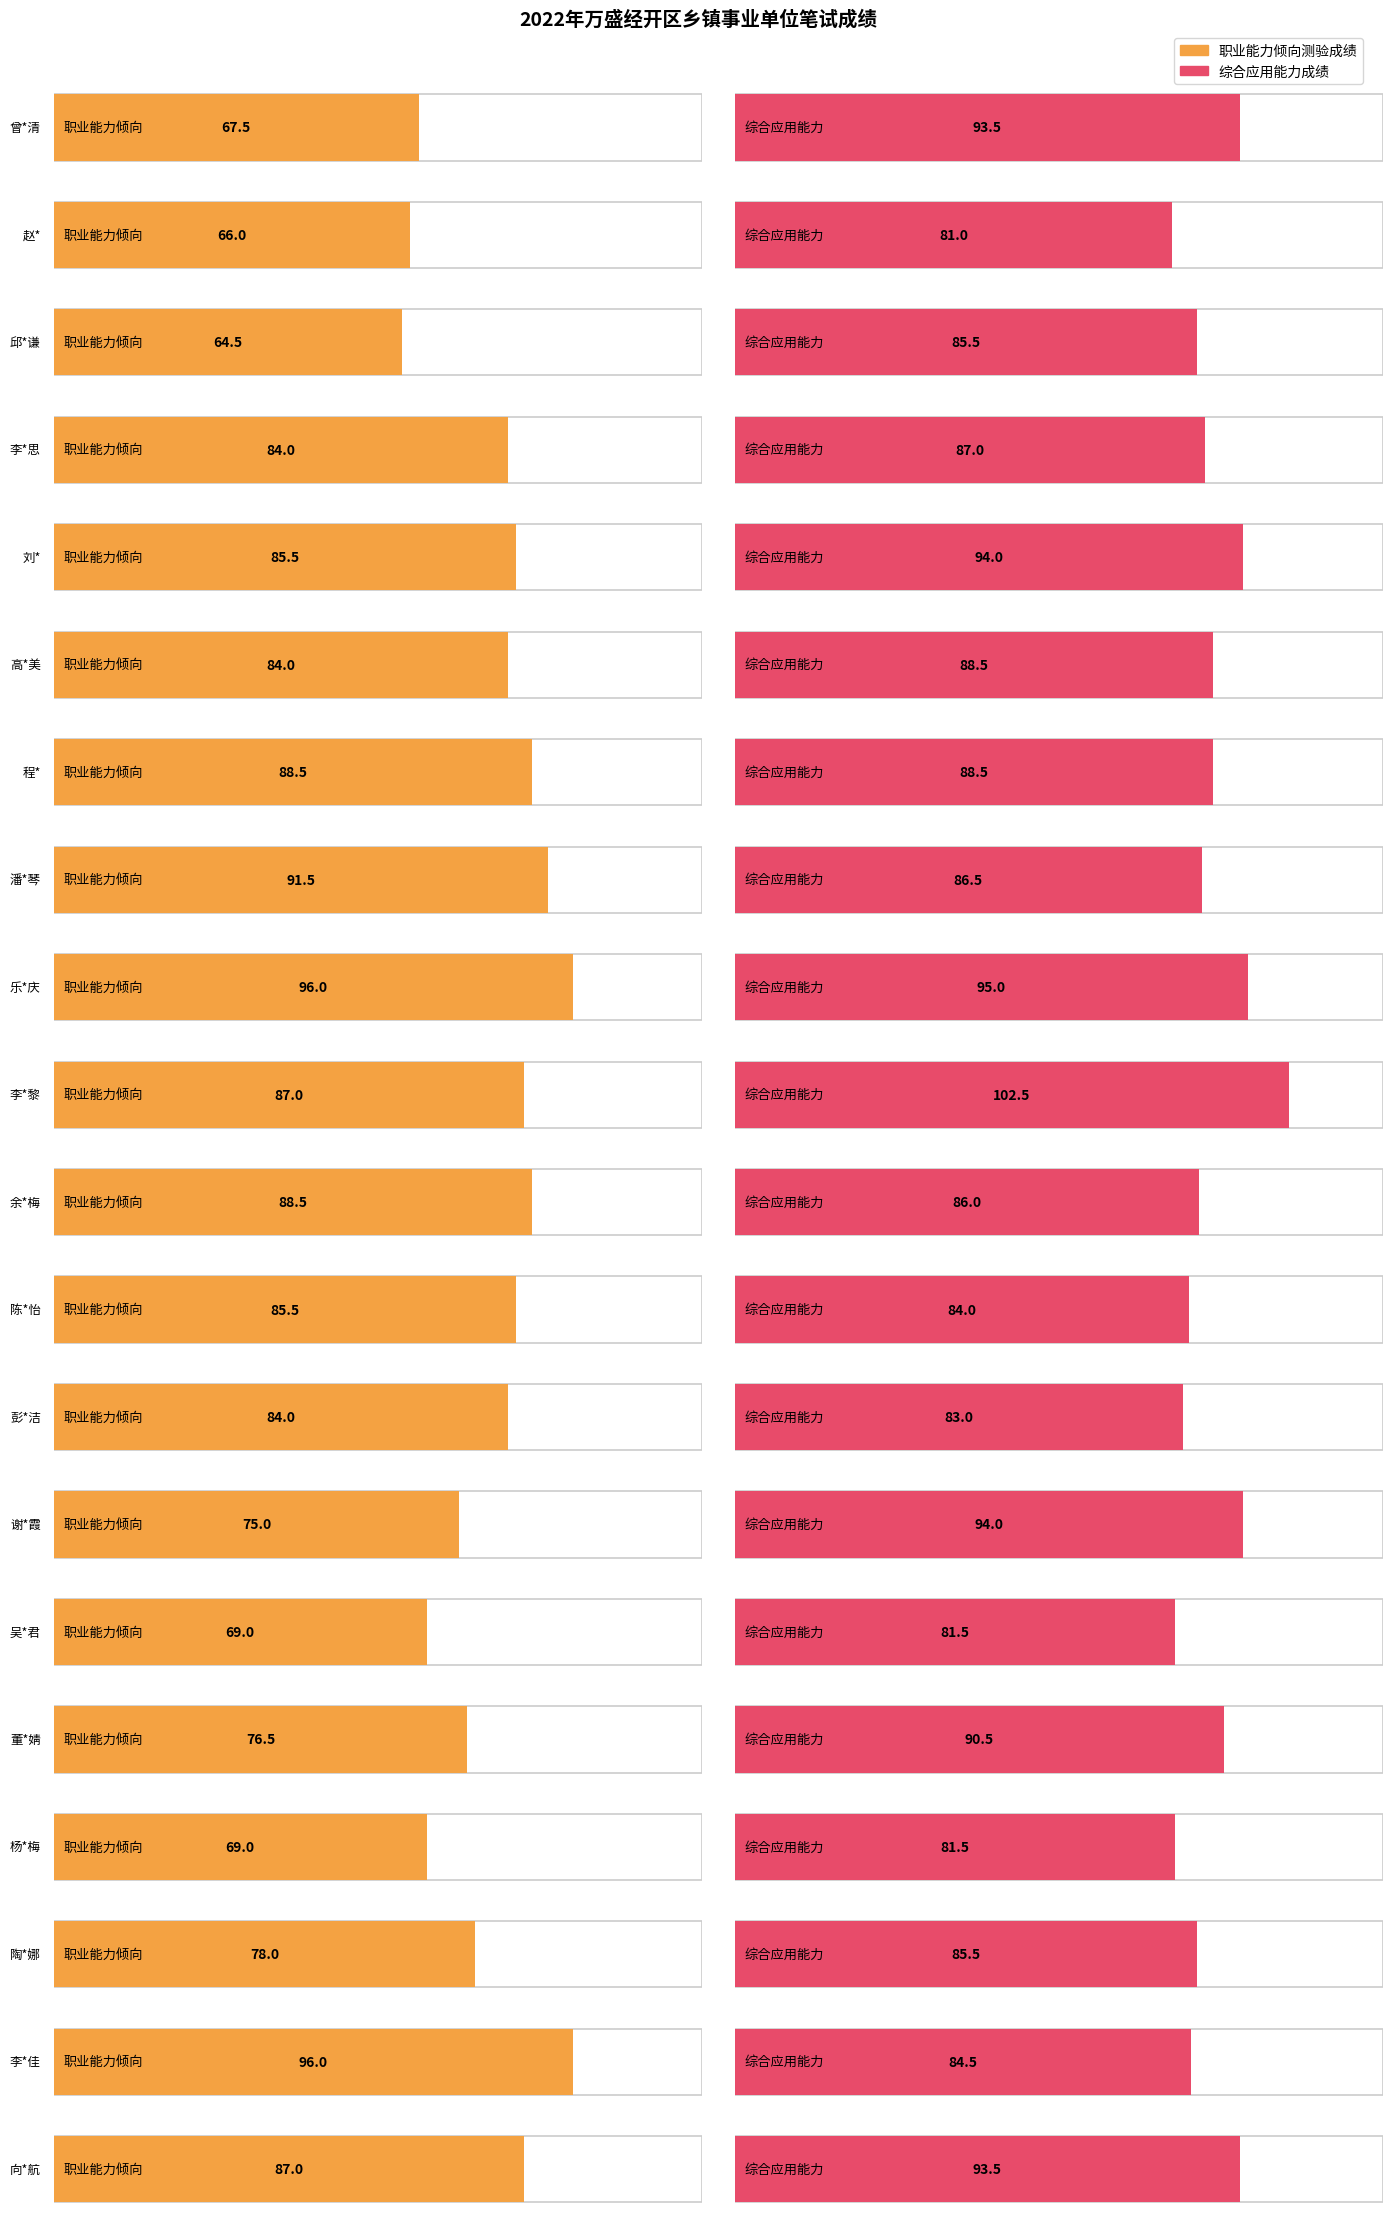

At which category is the sum across all series the highest?

乐*庆